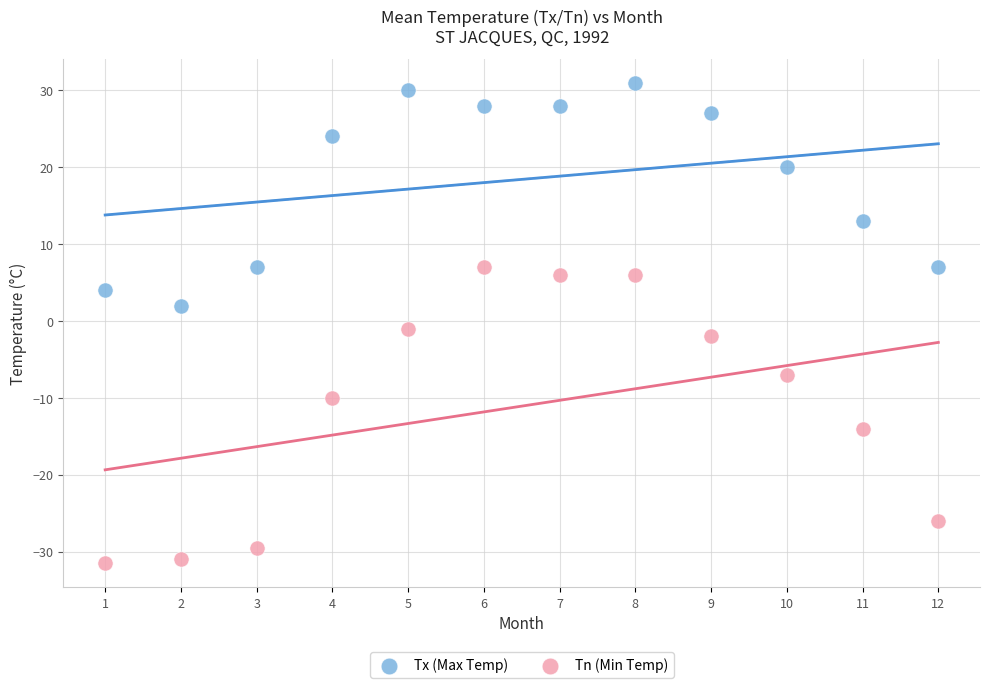

What are all the series names shown in the legend?

Tx (Max Temp), Tn (Min Temp)